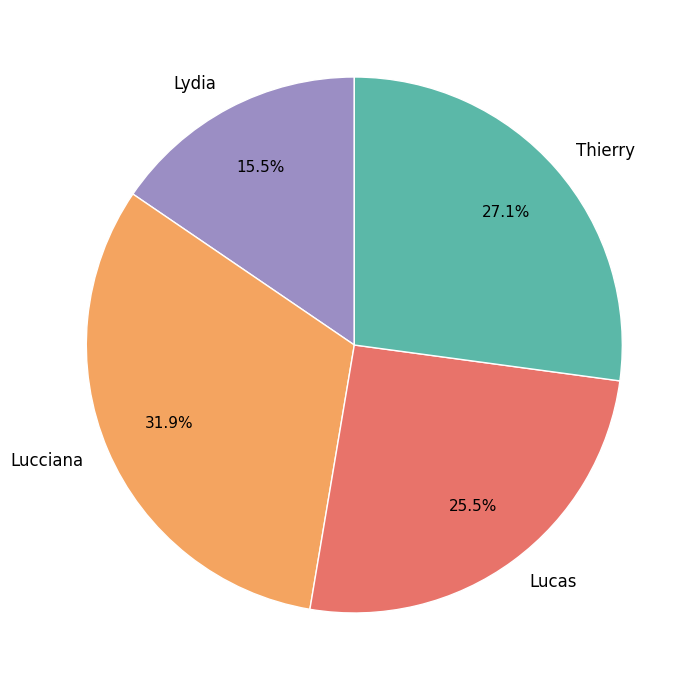

To the nearest percent, what is the difference between the largest and smallest slice percentages?

16%